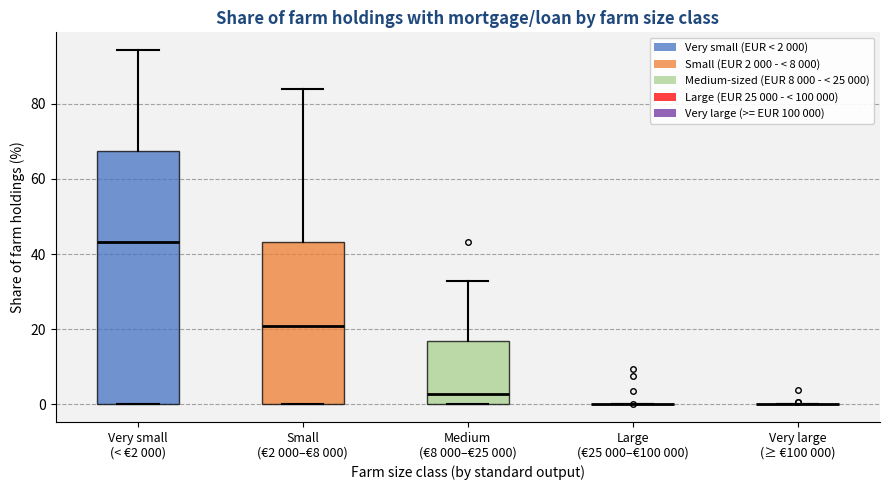

Where does the upper whisker of the box for Small (€2 000–€8 000) end on the y-axis? The values are not printed on the chart, so give them approximately, as read against the axis.

84